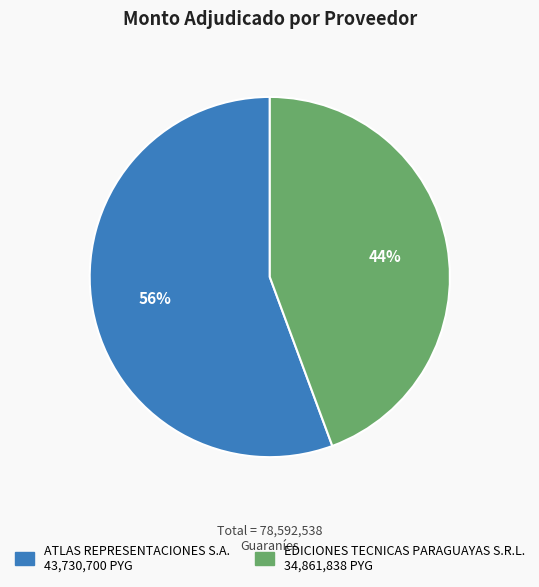

Is it true that ATLAS REPRESENTACIONES S.A. is 67% of the pie?

False